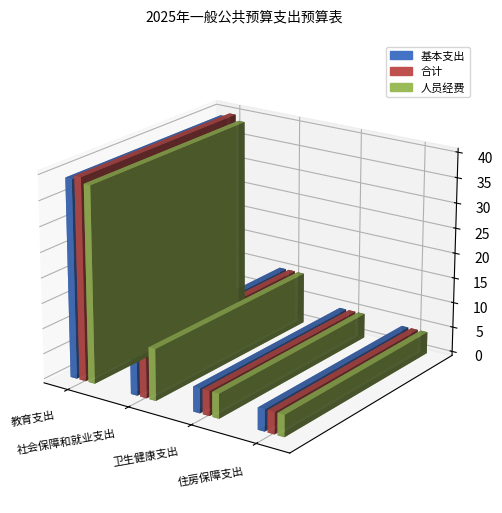

How many categories are shown in the chart?

4